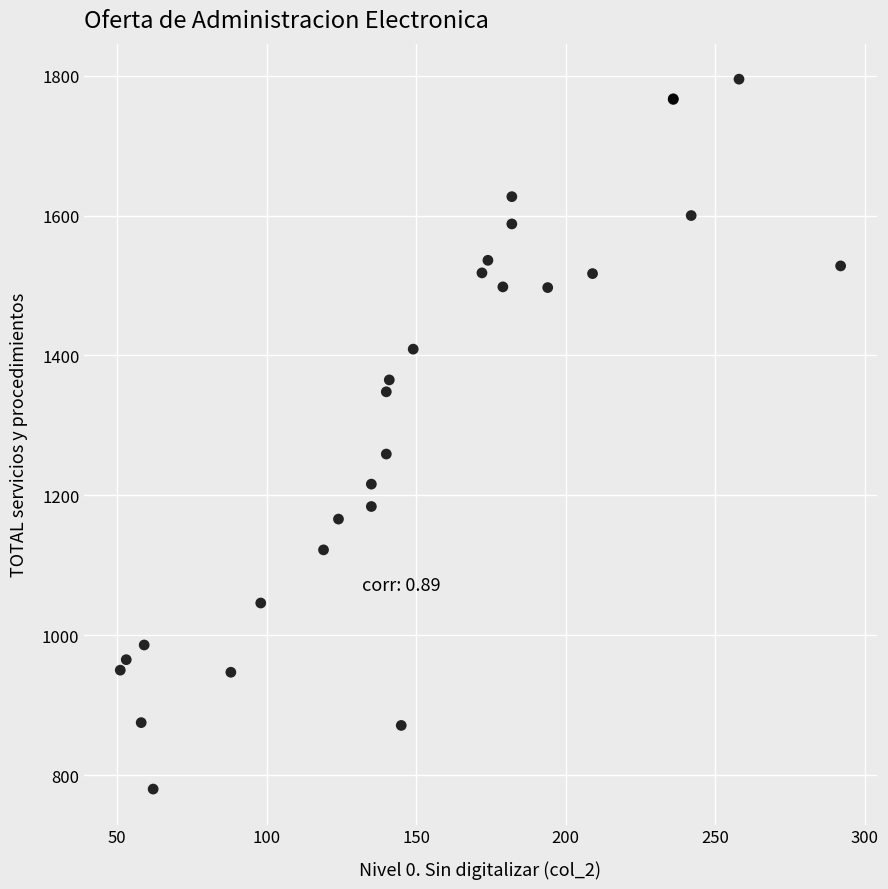

What Y value in the scatter plot is closest to 1287?

1259